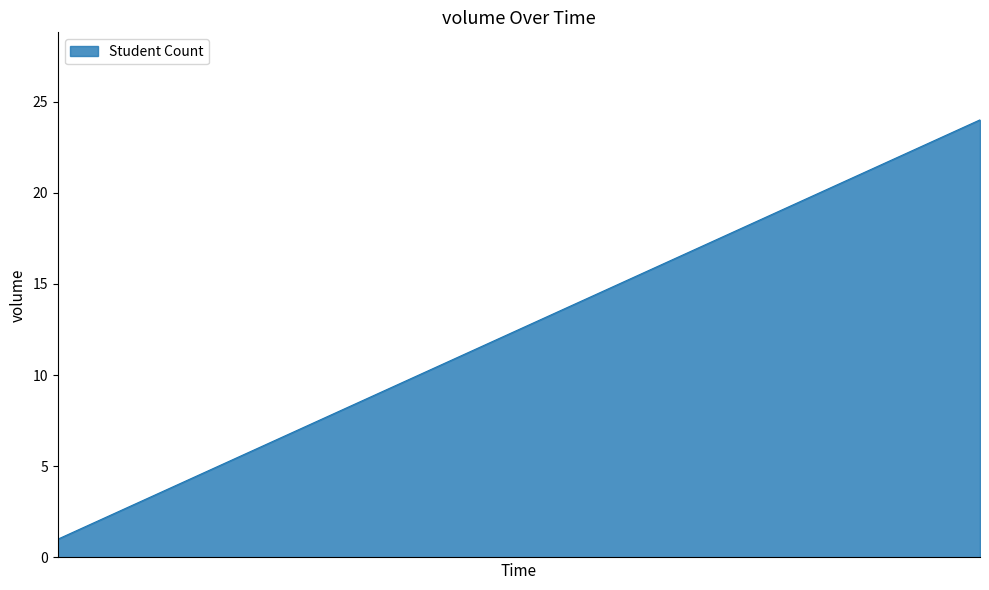

What is the greatest value displayed?

24